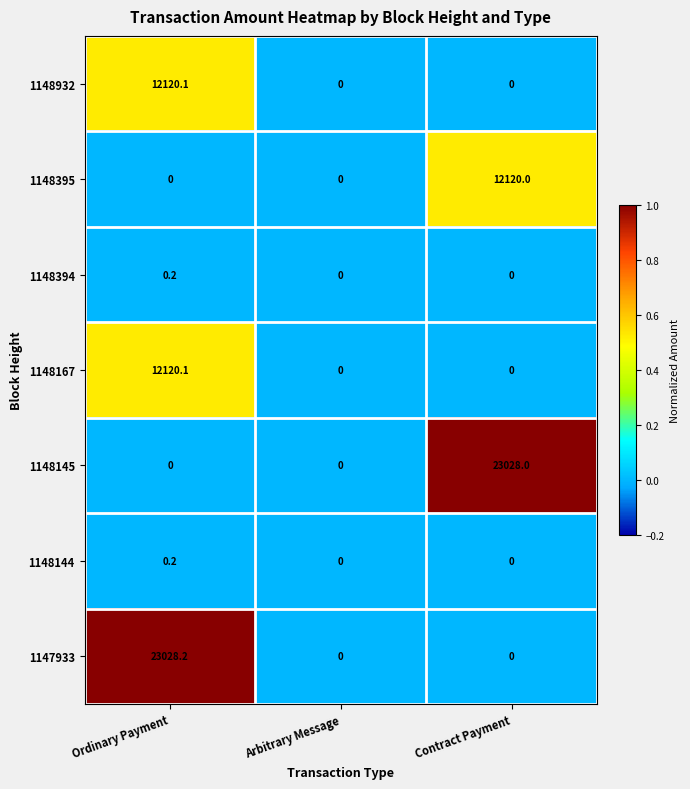

What is the total value across all series at Ordinary Payment?

47268.8